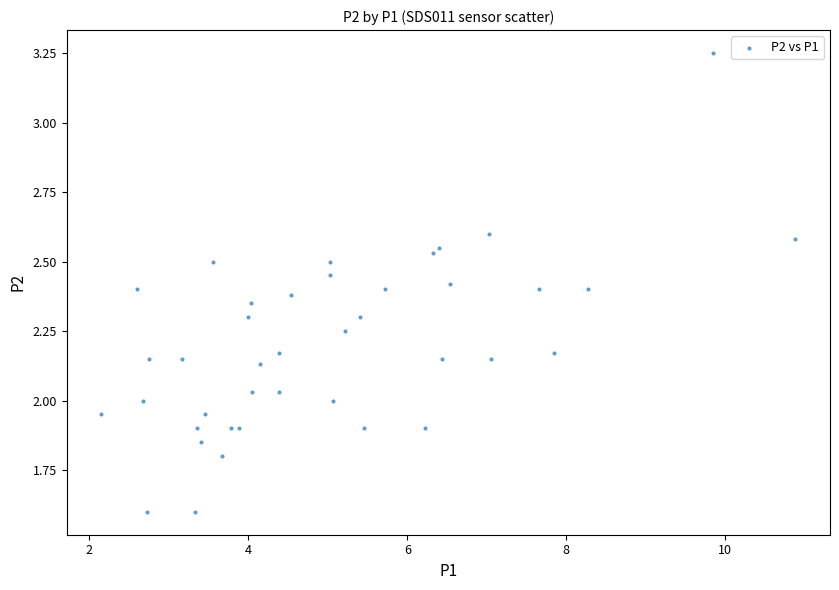

What is the range of X values (max minus min)?

8.7